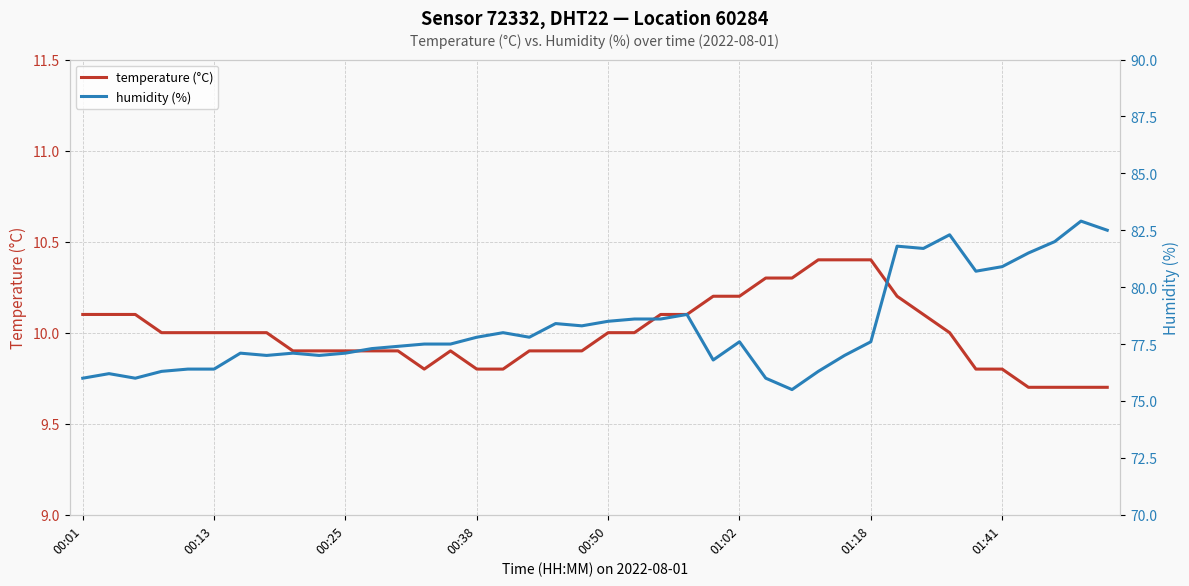

What is the total value across all series at 34?

90.5